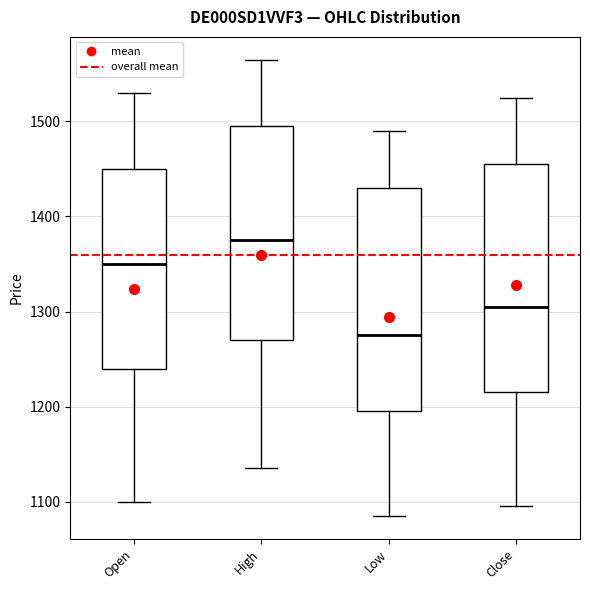

Which box's median line is the highest?

High